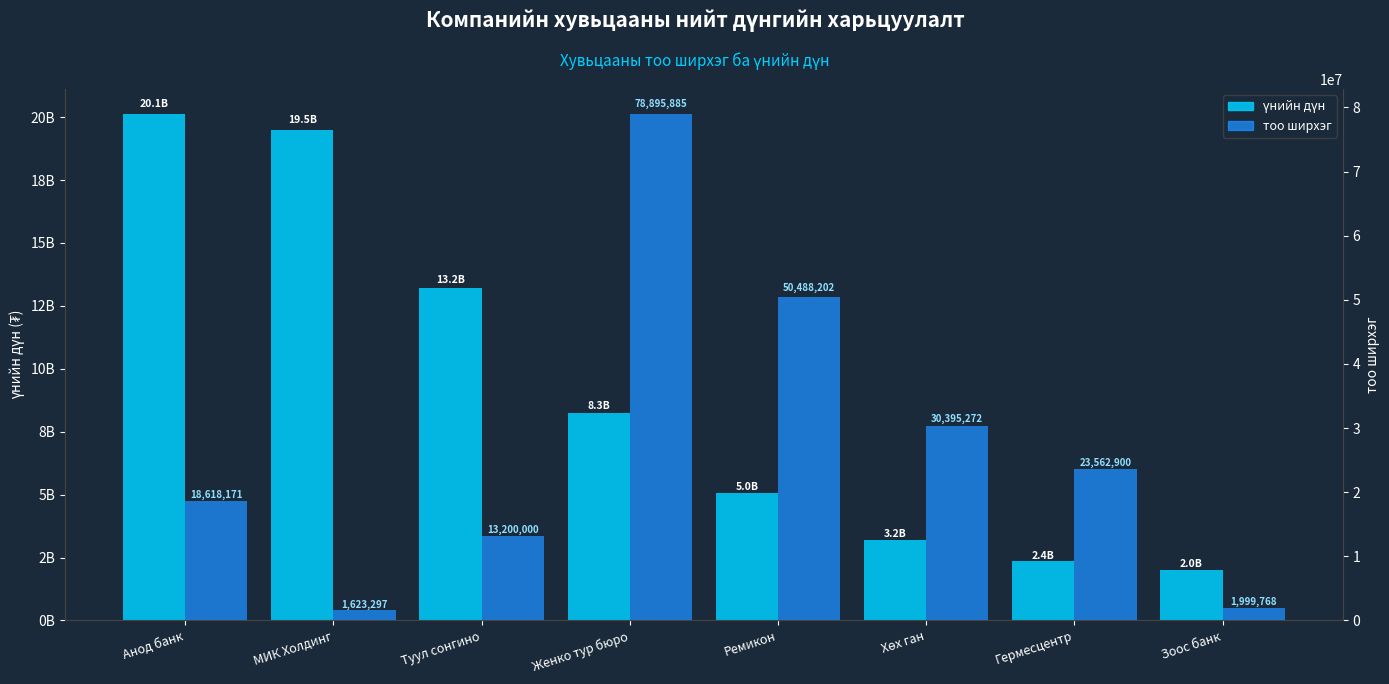

Reading left to right, what are all the values shown in this chart?

үнийн дүн: Анод банк=20107624680	МИК Холдинг=19479564000	Туул сонгино=13200061250	Женко тур бюро=8259239676	Ремикон=5048820200	Хөх ган=3195456280	Гермесцентр=2356290000	Зоос банк=2022528900
тоо ширхэг: Анод банк=18618171	МИК Холдинг=1623297	Туул сонгино=13200000	Женко тур бюро=78895885	Ремикон=50488202	Хөх ган=30395272	Гермесцентр=23562900	Зоос банк=1999768